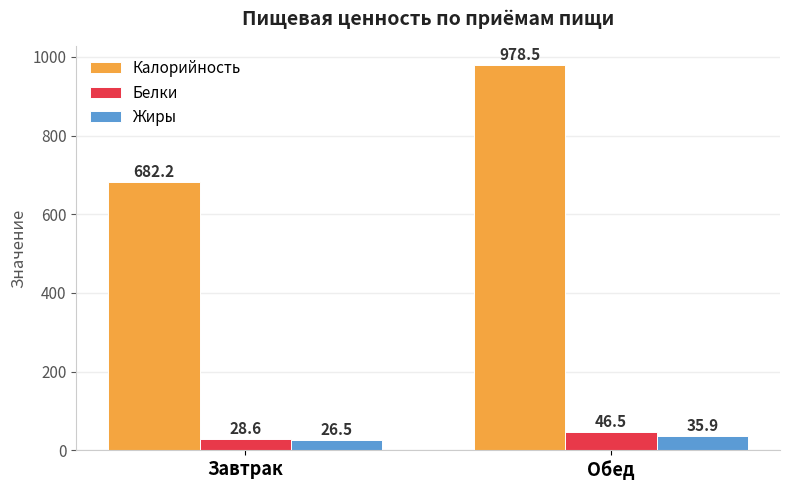

What is the total value across all series at Завтрак?

737.3